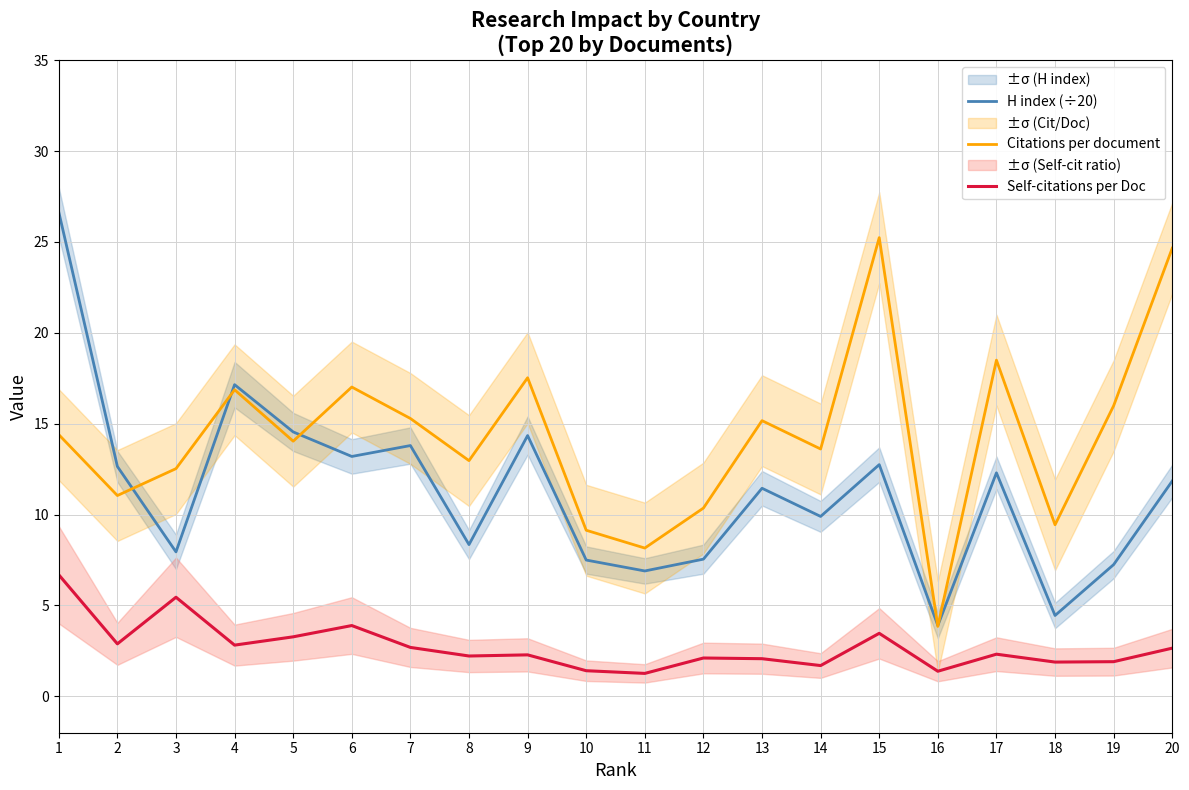

How many values in the Citations per document series exceed 14?

11